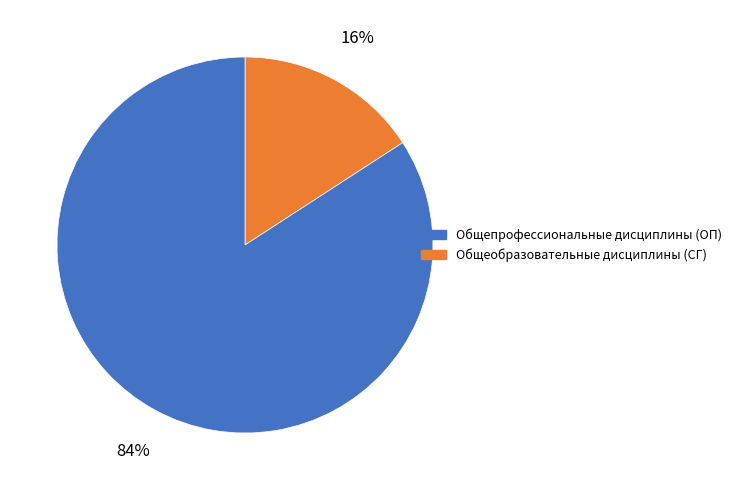

To the nearest percent, what is the difference between the largest and smallest slice percentages?

68%